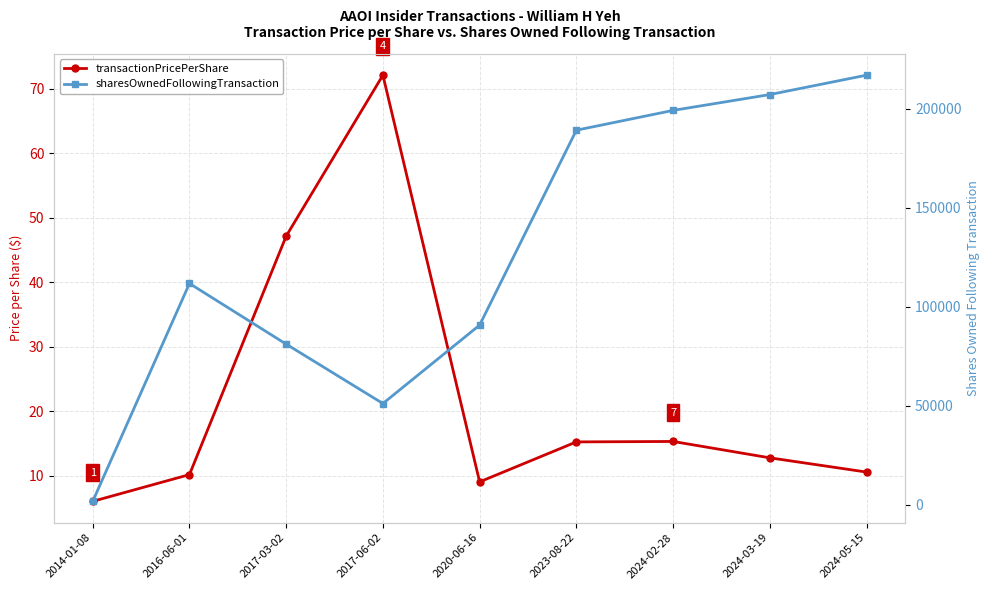

What is the sum of all transactionPricePerShare values?

198.2